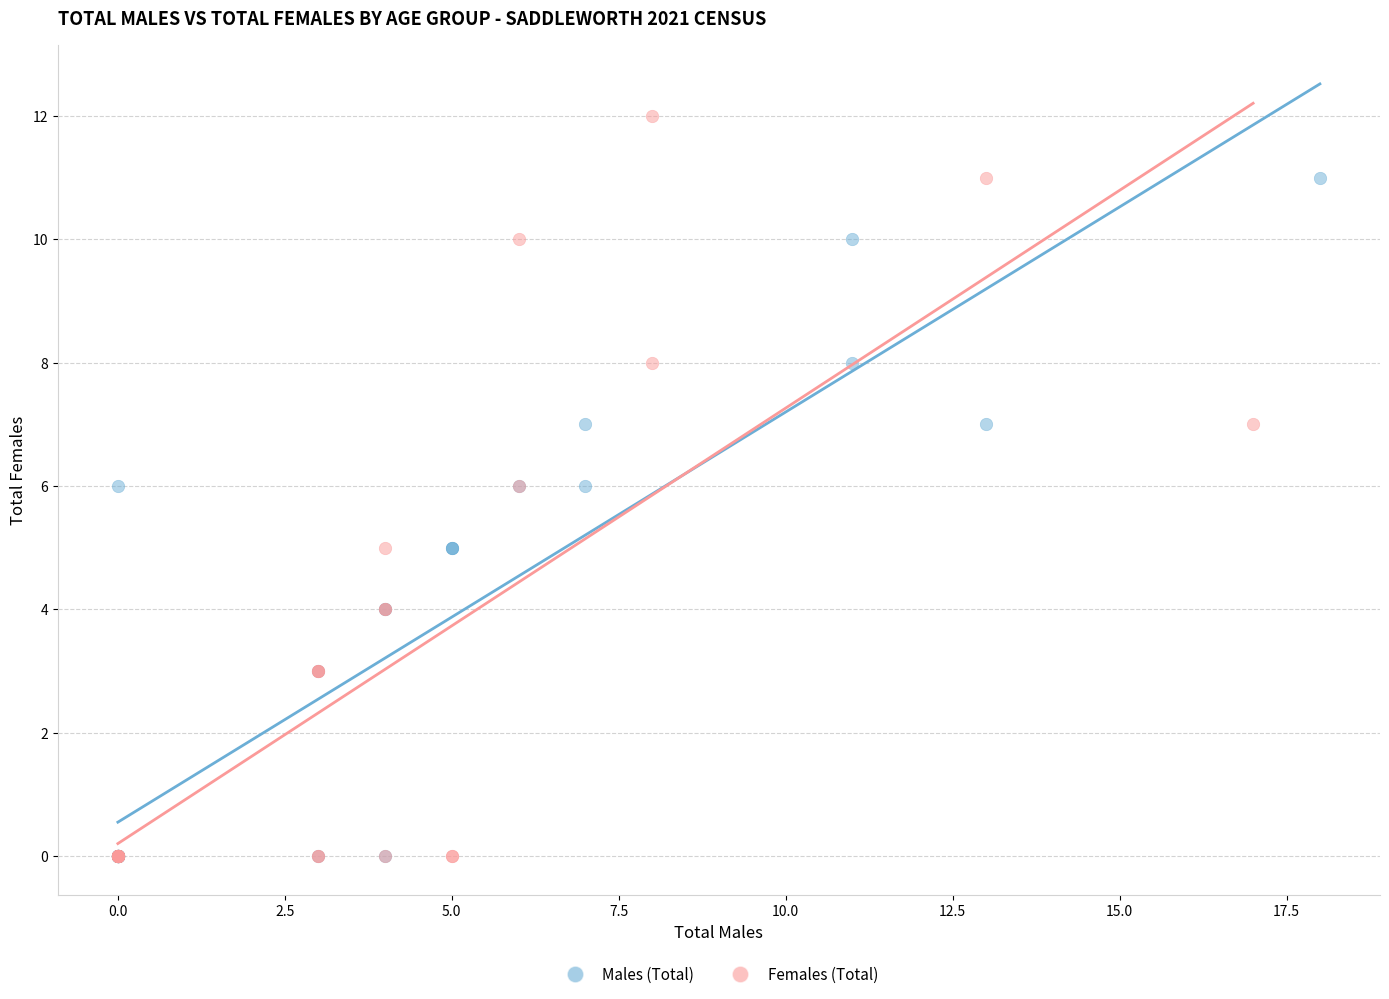

What are all the series names shown in the legend?

Males (Total), Females (Total)